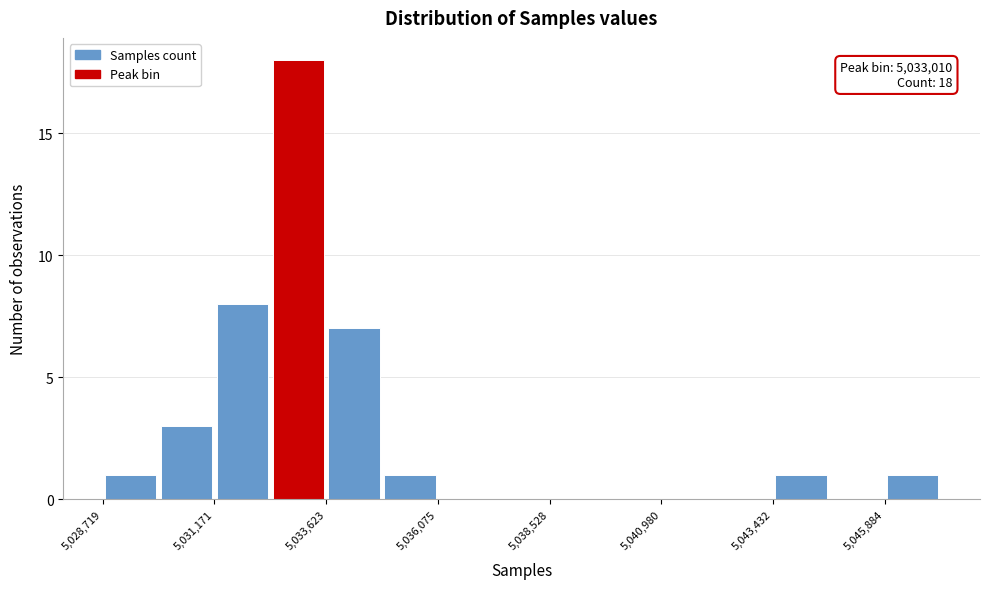

Read against the x-axis, roughly where is the centre of the tallest bar?

5033000